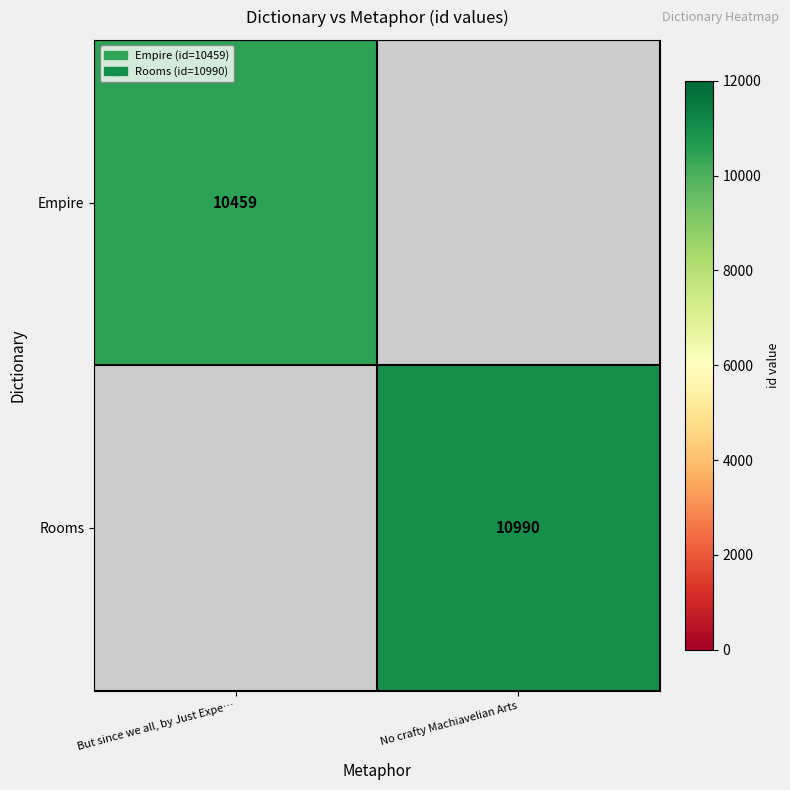

How many distinct data groups are displayed?

2